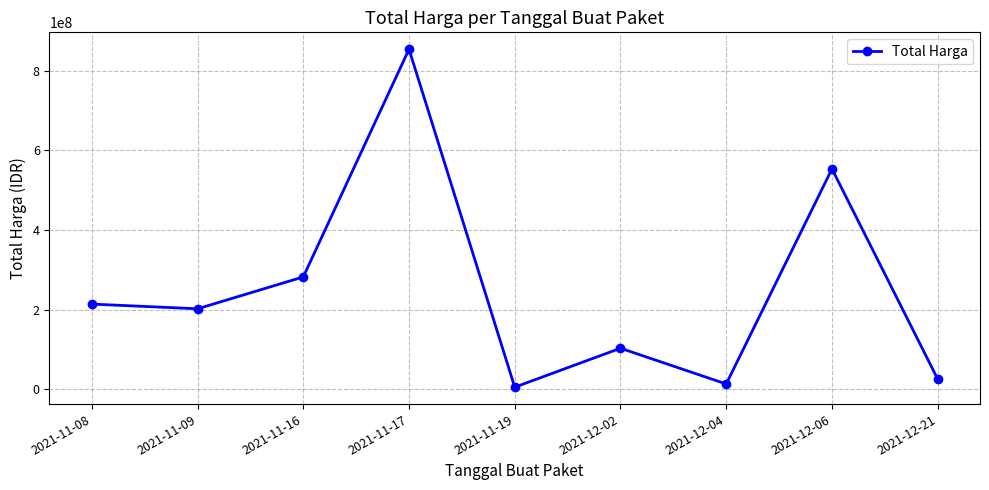

What is the sum of the values at 2021-11-19 and 2021-11-16?

287256700